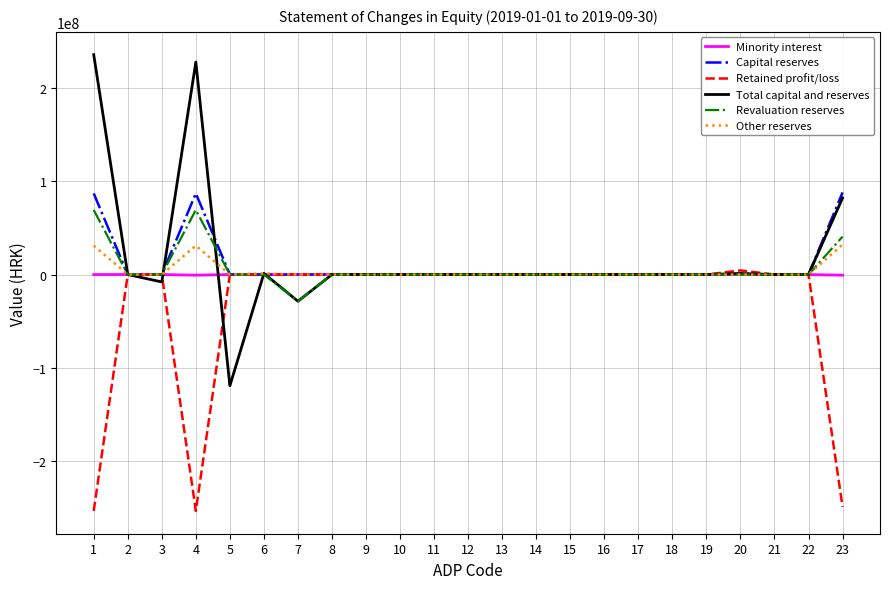

What value does the Minority interest series have at 23?

-699746